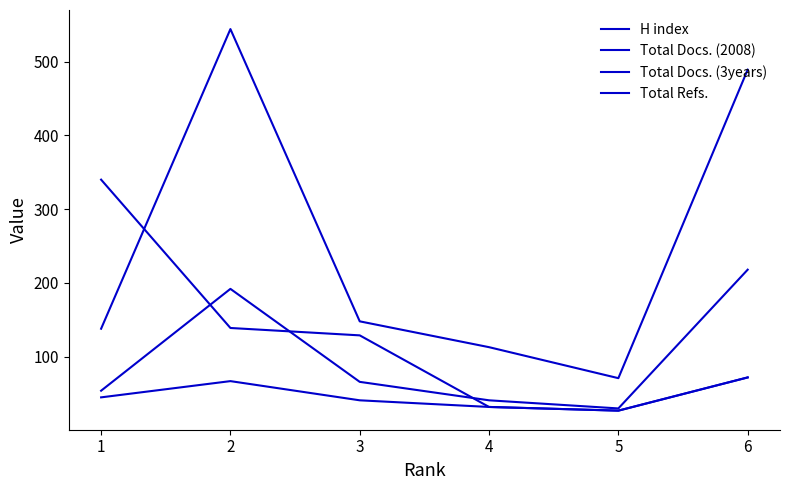

What is the minimum value shown in the chart?

27